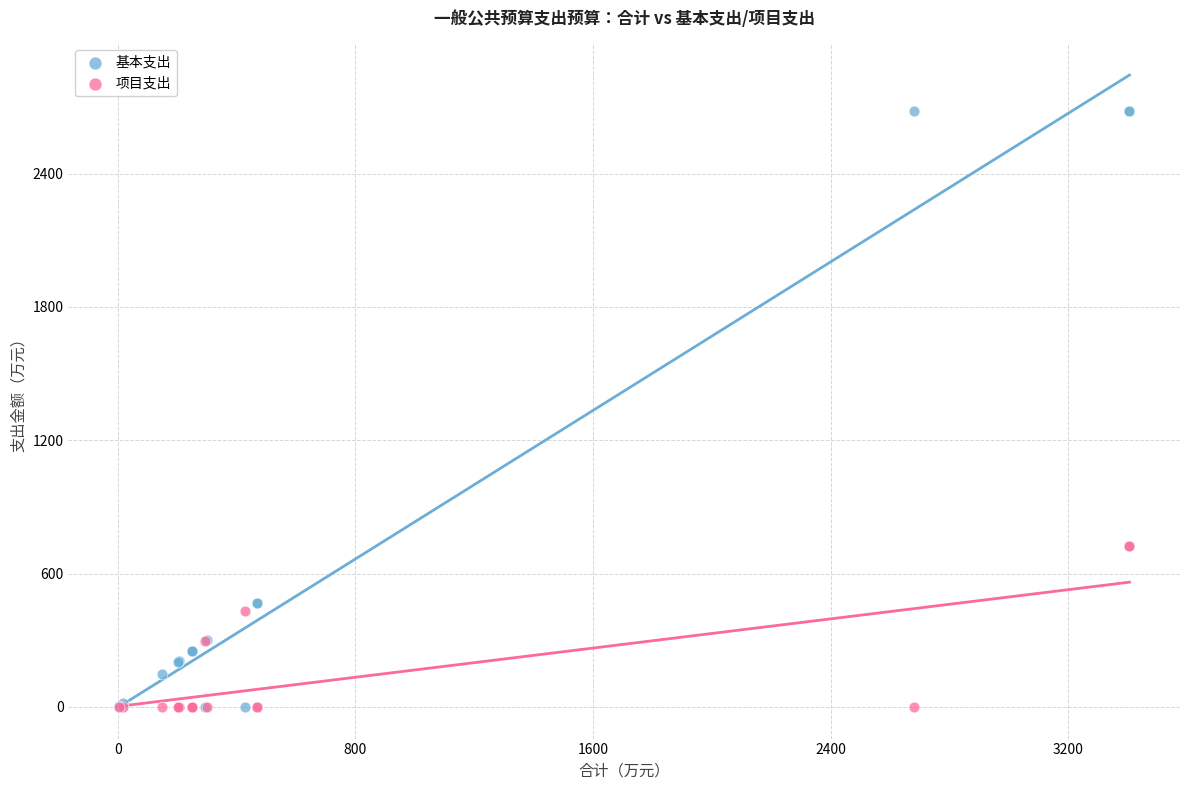

What are all the series names shown in the legend?

基本支出, 项目支出